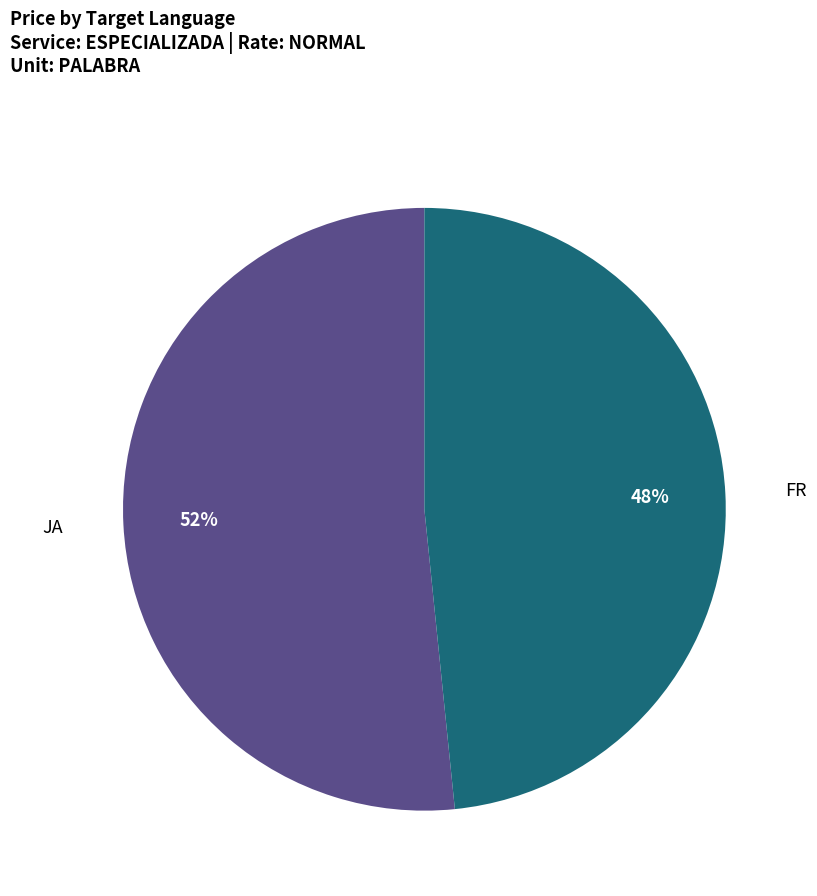

To the nearest percent, what is the average slice percentage?

50%